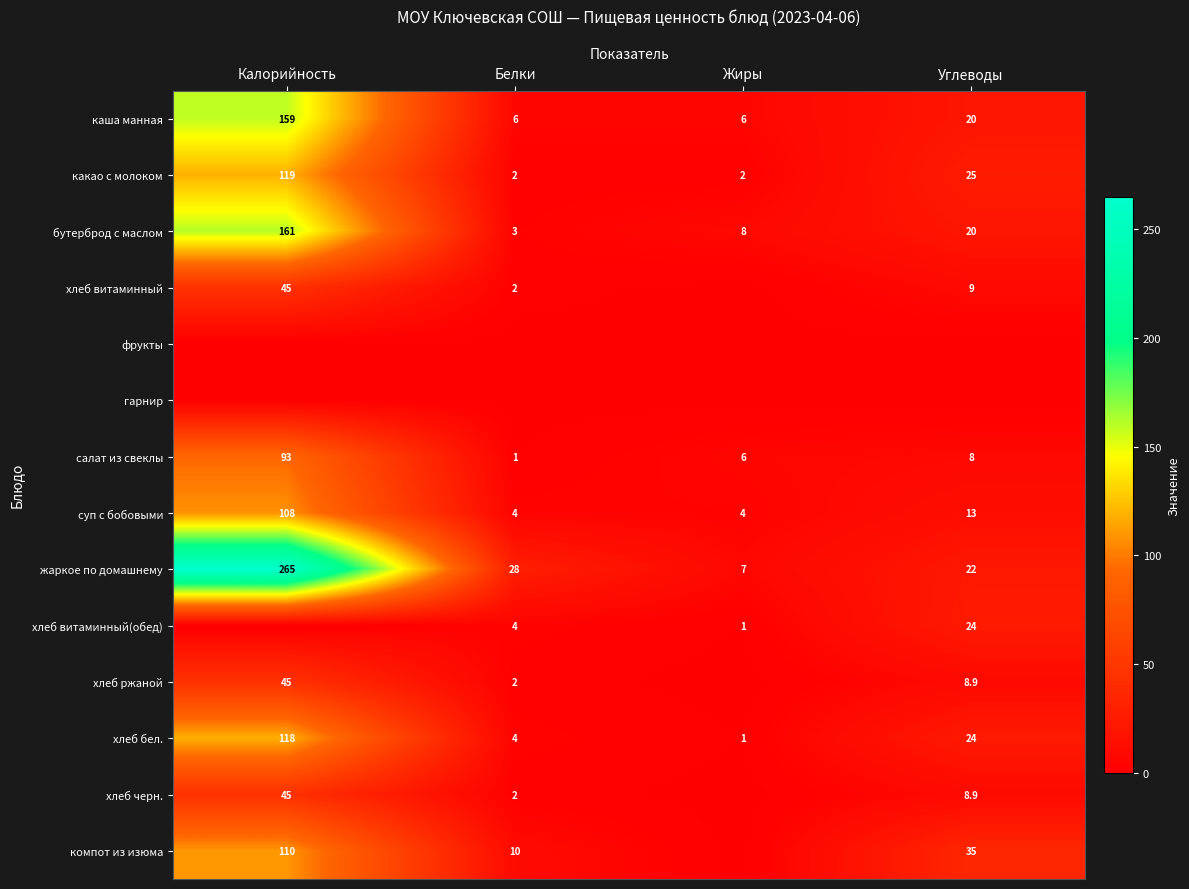

What is the difference between the maximum and minimum values in the суп с бобовыми series?

104.0